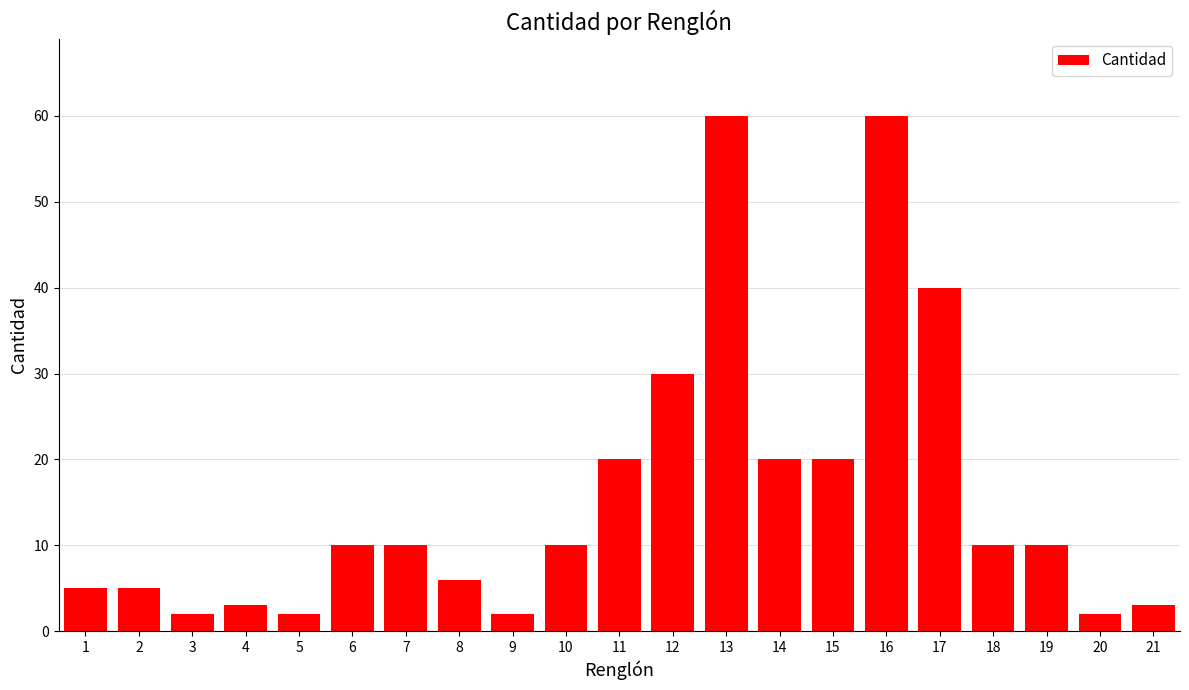

Reading left to right, transcribe all the data shown in this chart.

1=5	2=5	3=2	4=3	5=2	6=10	7=10	8=6	9=2	10=10	11=20	12=30	13=60	14=20	15=20	16=60	17=40	18=10	19=10	20=2	21=3